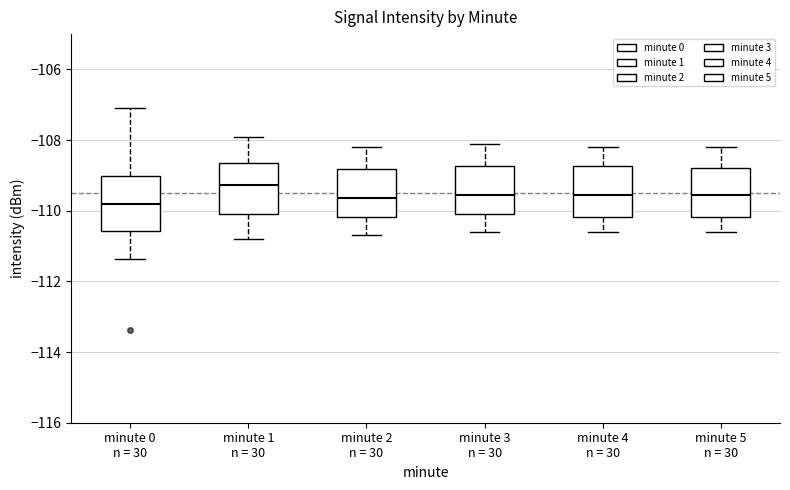

Reading left to right, read every box against the y-axis: the position of its median line, the range the box covers, and the ends of its whiskers. The values are not printed on the chart, so give them approximately, as read against the axis.

minute 0 n = 30: median -109.8, box -110.6 to -109.0, whiskers -111.4 to -107.0
minute 1 n = 30: median -109.2, box -110.0 to -108.6, whiskers -110.8 to -107.8
minute 2 n = 30: median -109.6, box -110.2 to -108.8, whiskers -110.6 to -108.2
minute 3 n = 30: median -109.6, box -110.0 to -108.8, whiskers -110.6 to -108.0
minute 4 n = 30: median -109.6, box -110.2 to -108.8, whiskers -110.6 to -108.2
minute 5 n = 30: median -109.6, box -110.2 to -108.8, whiskers -110.6 to -108.2